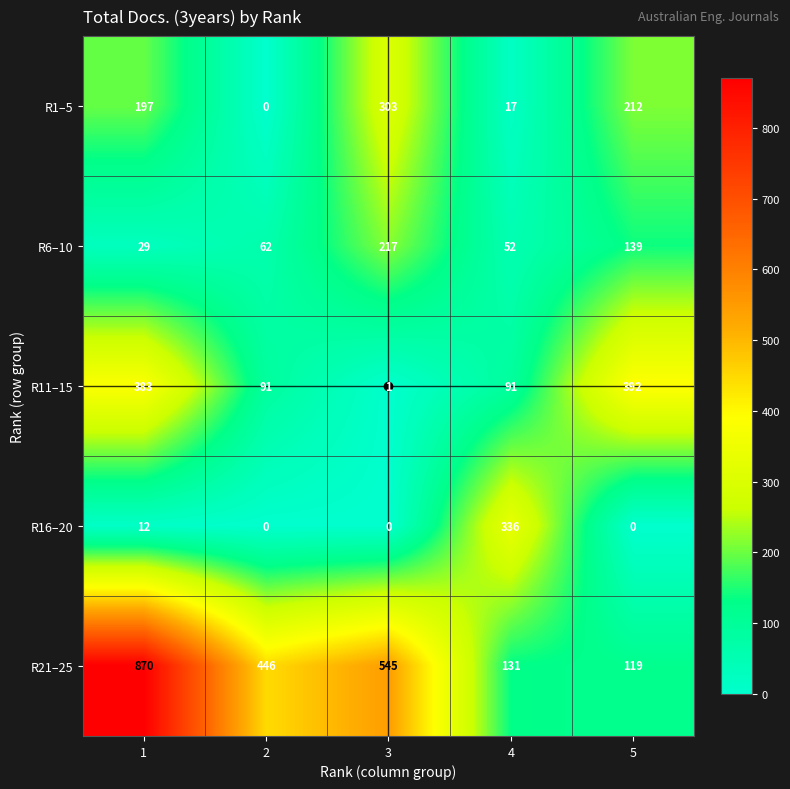

What is the average value of the R1–5 series?

146